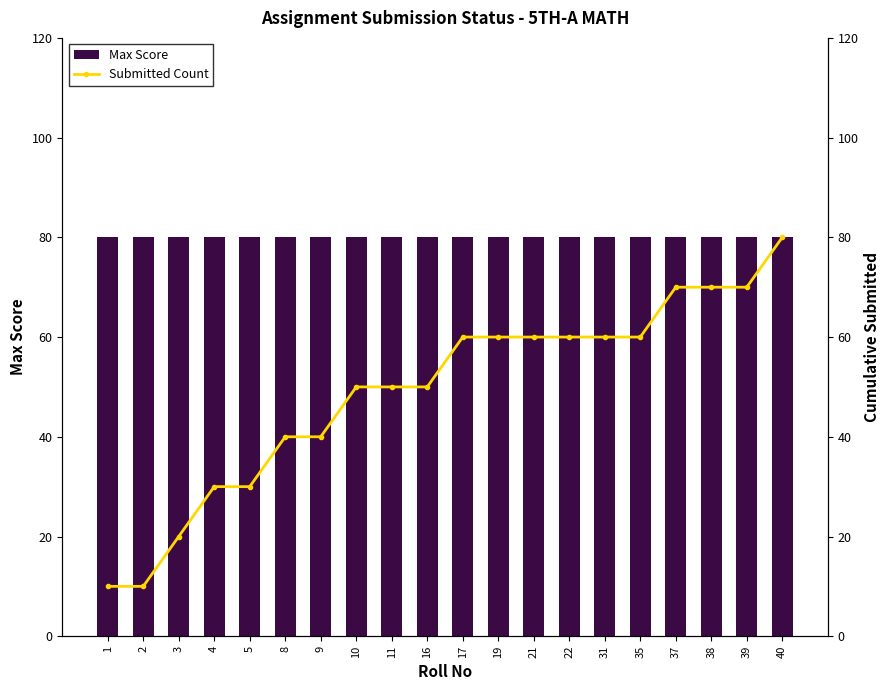

What is the value of the Max Score bar at the 1st from the left?

80